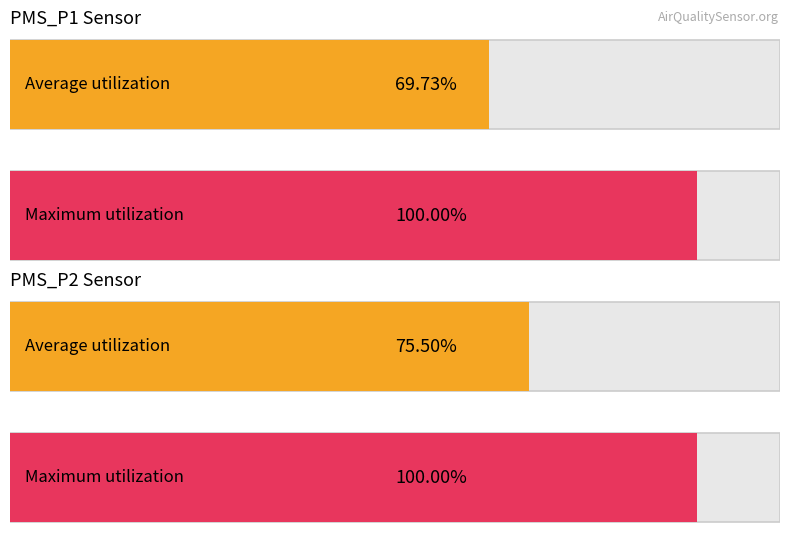

The value of Maximum utilization at PMS_P1 is 7048.7. True or false?

False